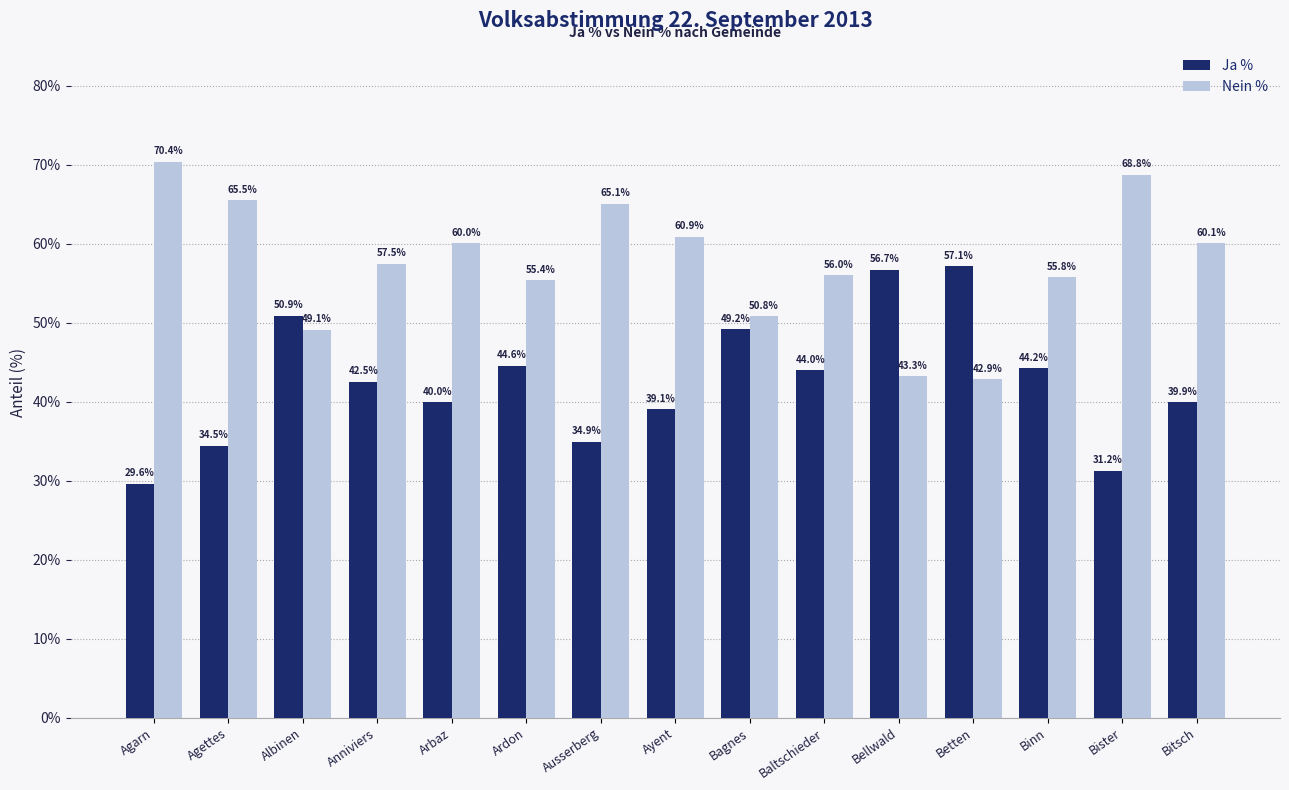

What is the difference between the highest and lowest values at Ausserberg?

30.2